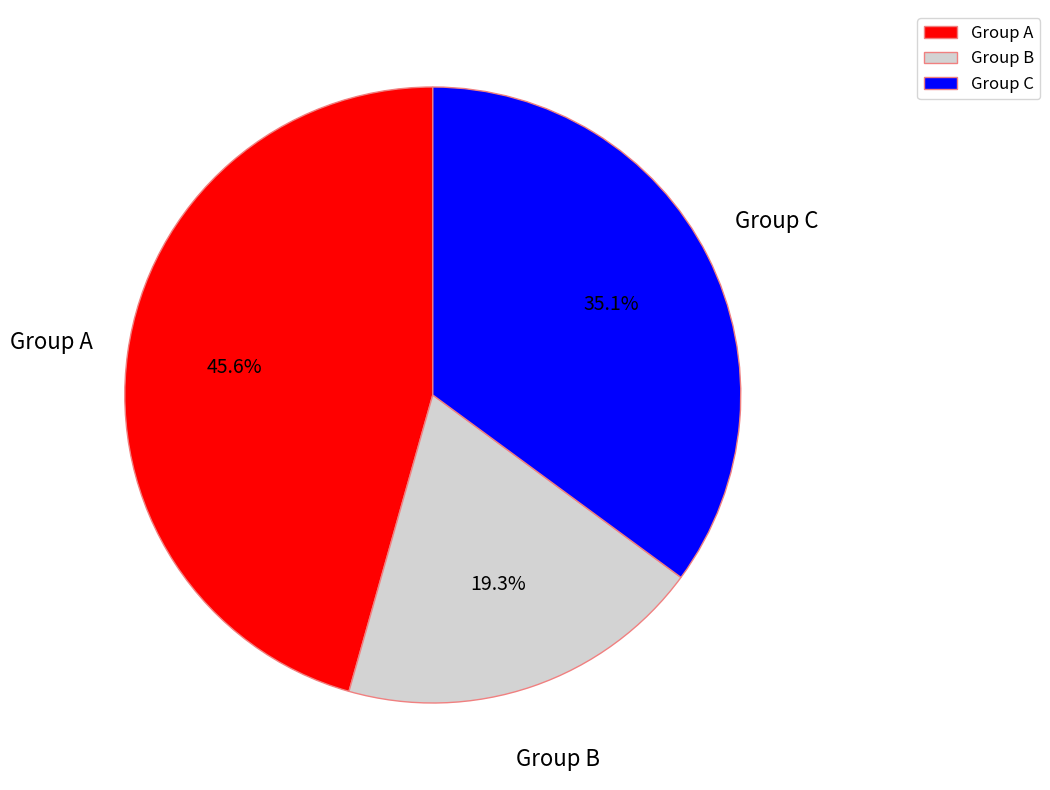

Does Group A represent more than half of the total?

No